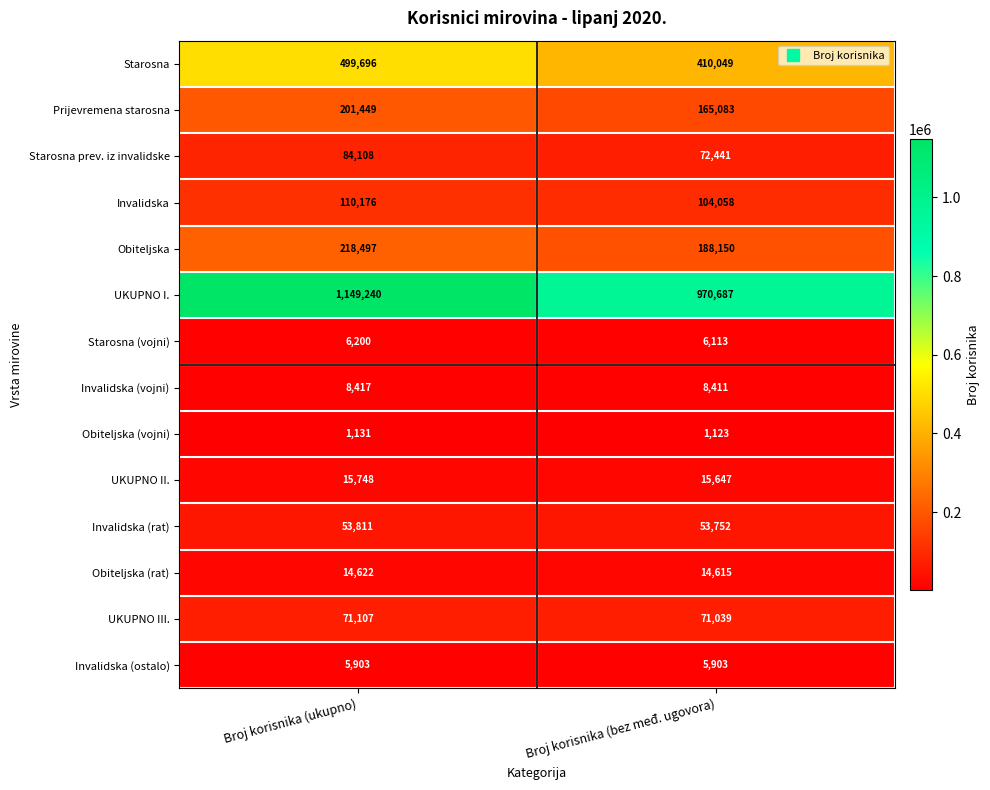

Is the value of Starosna (vojni) at Broj korisnika (ukupno) greater than the value of Starosna at Broj korisnika (ukupno)?

No